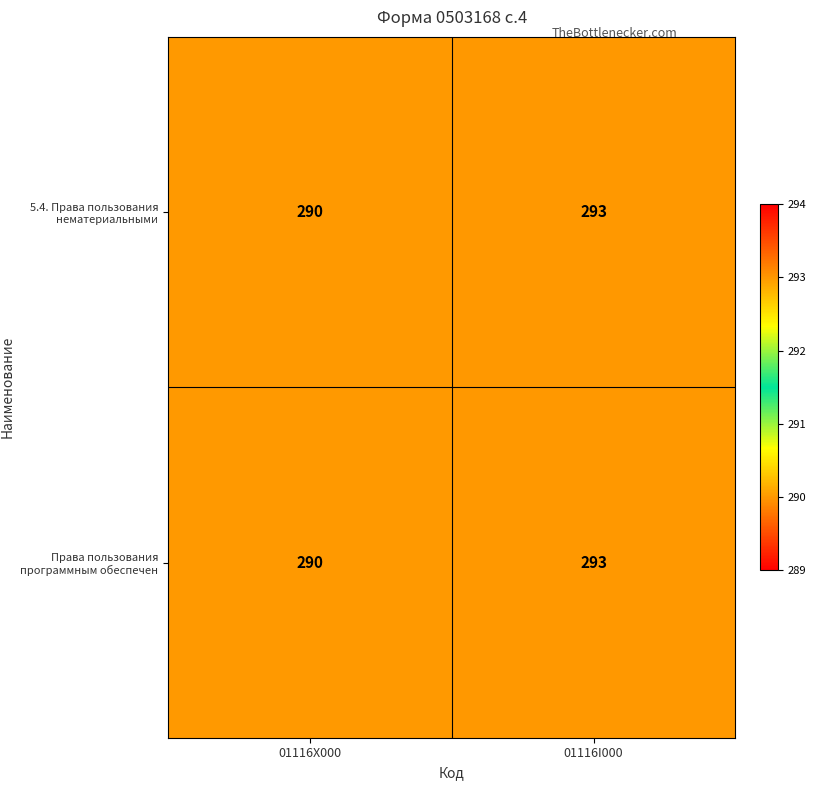

Where is Права пользования программным обеспечен nearest to the value 291?

01116Х000